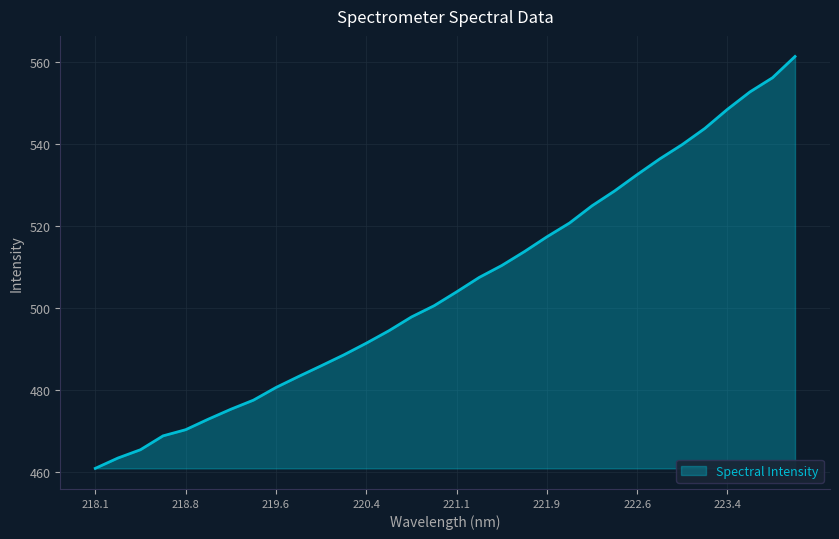

What is the difference between the maximum and minimum values?

100.4